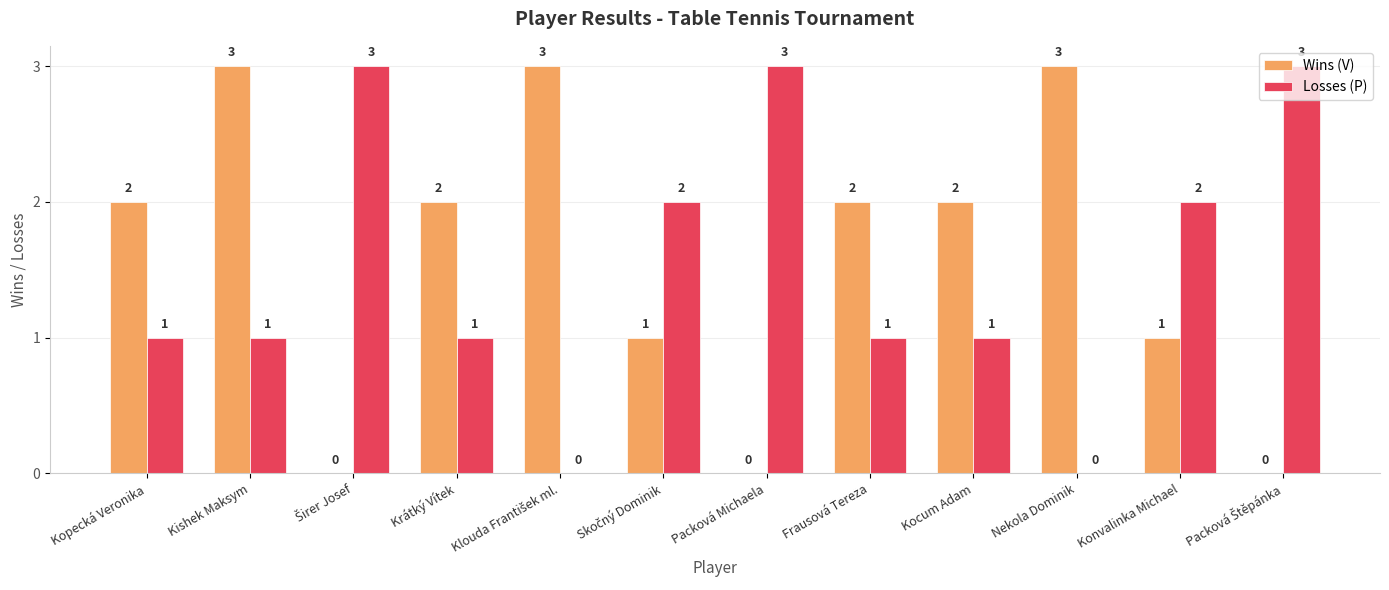

What is the maximum value for Wins (V)?

3